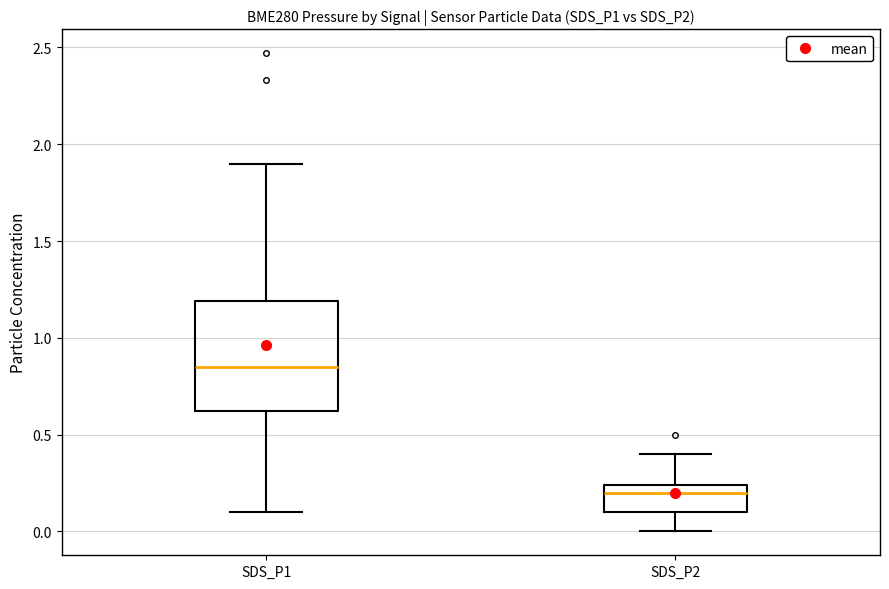

Which box is the tallest, from its lower edge to its upper edge?

SDS_P1